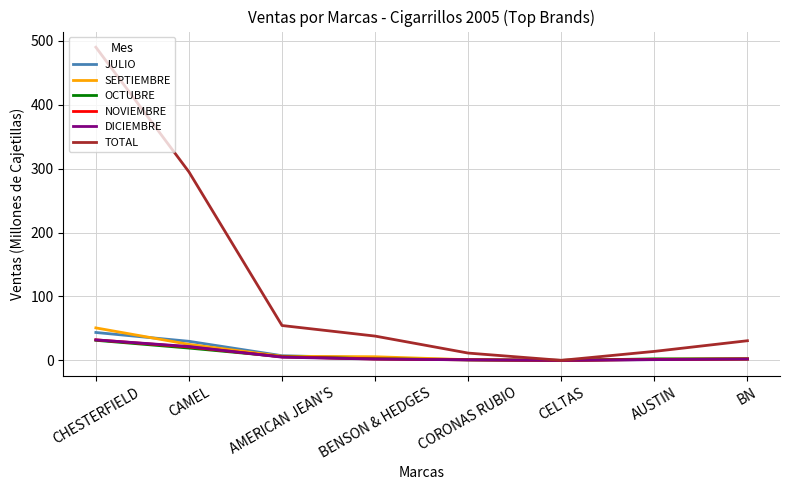

Which series changed the most between CHESTERFIELD and AUSTIN?

TOTAL